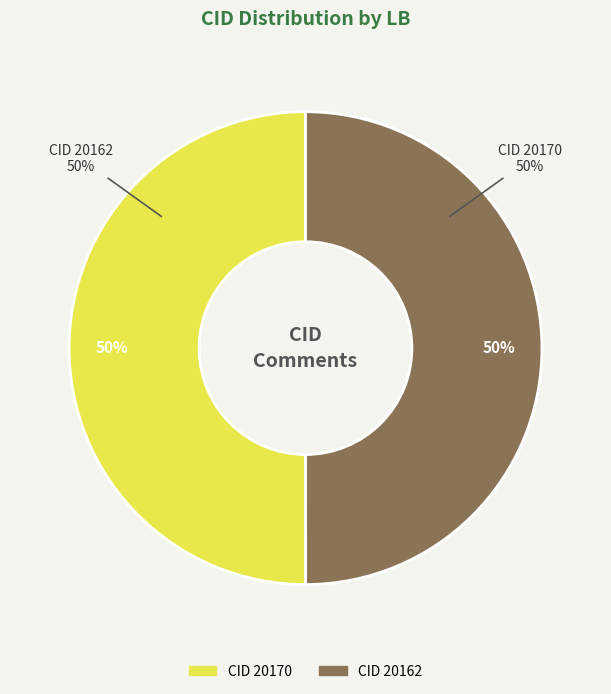

Rank the categories by value from lowest to highest.

20162, 20170